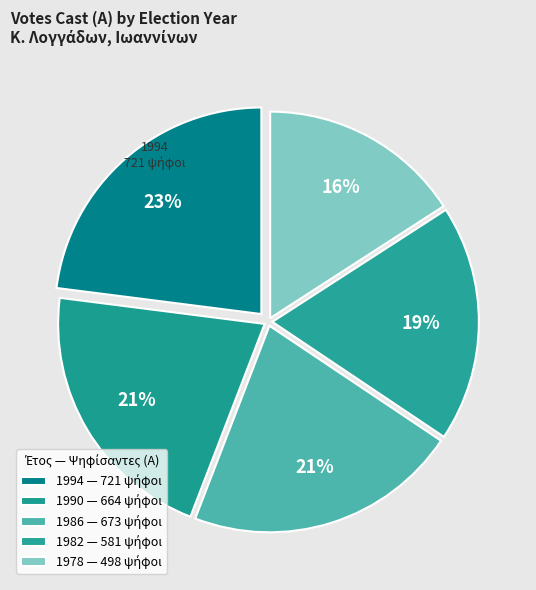

To the nearest percent, what portion does 1994 represent?

23%